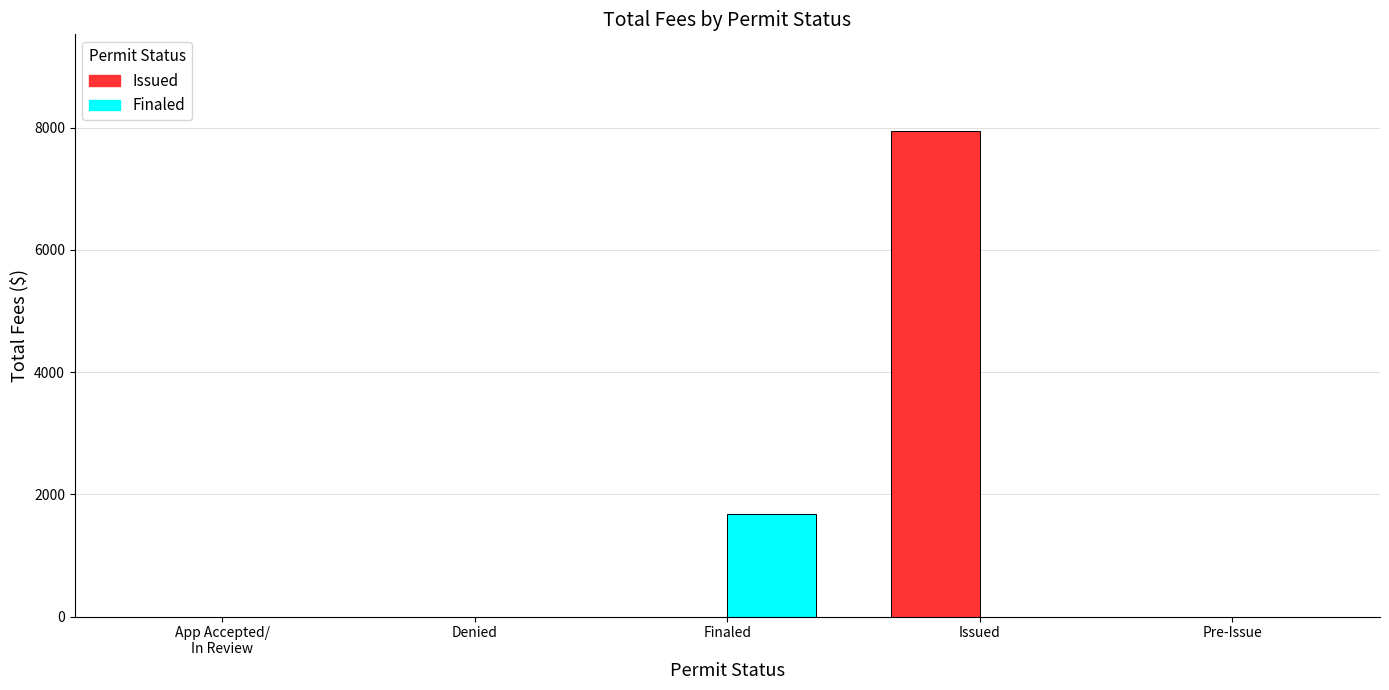

Are the bars grouped side by side (vs. stacked)?

Yes